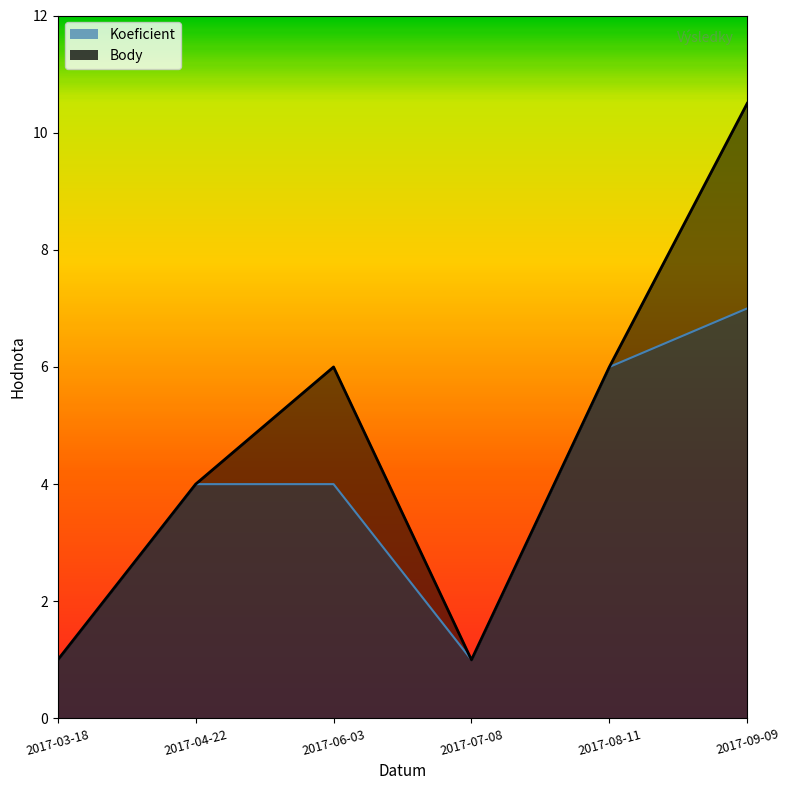

At which category is the sum across all series the highest?

2017-09-09